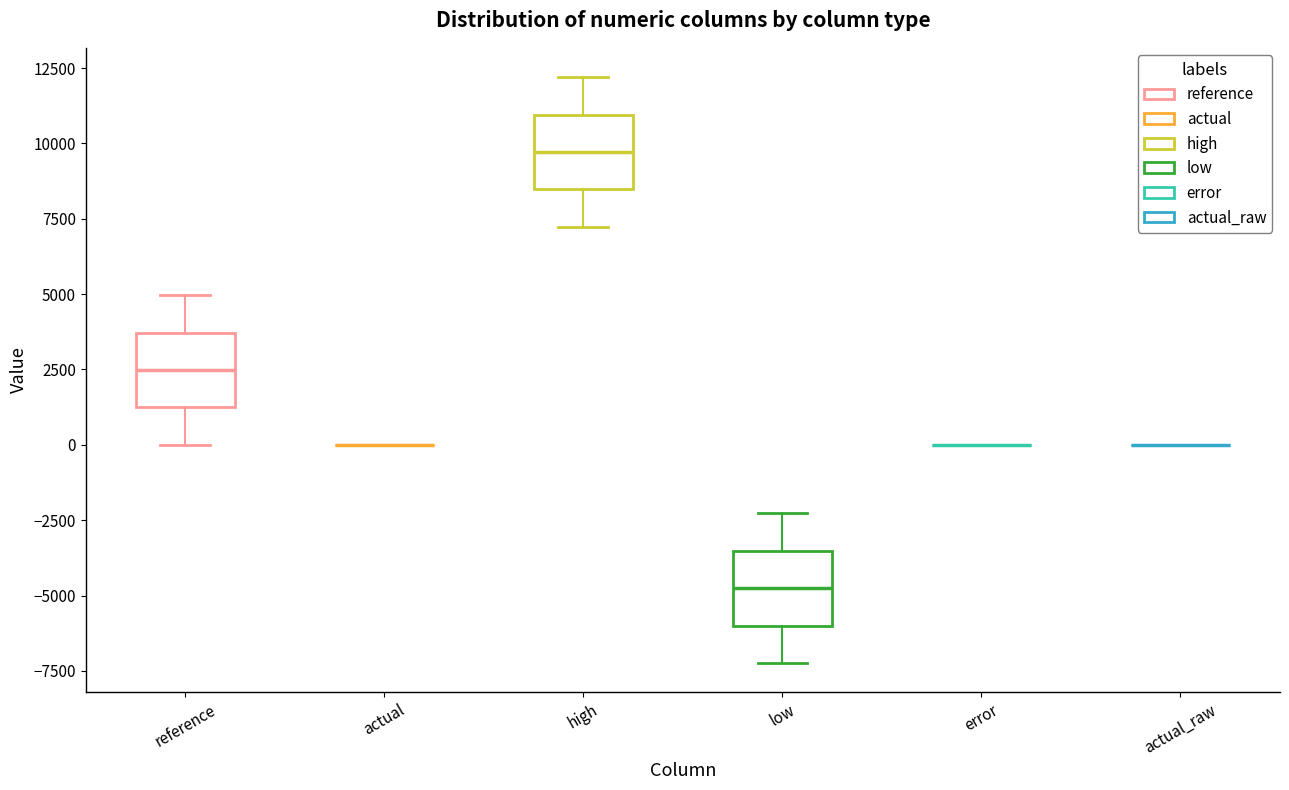

Reading left to right, transcribe this box plot: for each box, give where its median line is, the range the box spans, and where its two whiskers end, as read against the y-axis. The values are not printed on the chart, so give them approximately, as read against the axis.

reference: median 2500, box 1000 to 3500, whiskers 0 to 5000
actual: box collapsed to a line at 0, whiskers 0 to 0
high: median 9500, box 8500 to 11000, whiskers 7000 to 12000
low: median -5000, box -6000 to -3500, whiskers -7000 to -2500
error: box collapsed to a line at 0, whiskers 0 to 0
actual_raw: box collapsed to a line at 0, whiskers 0 to 0